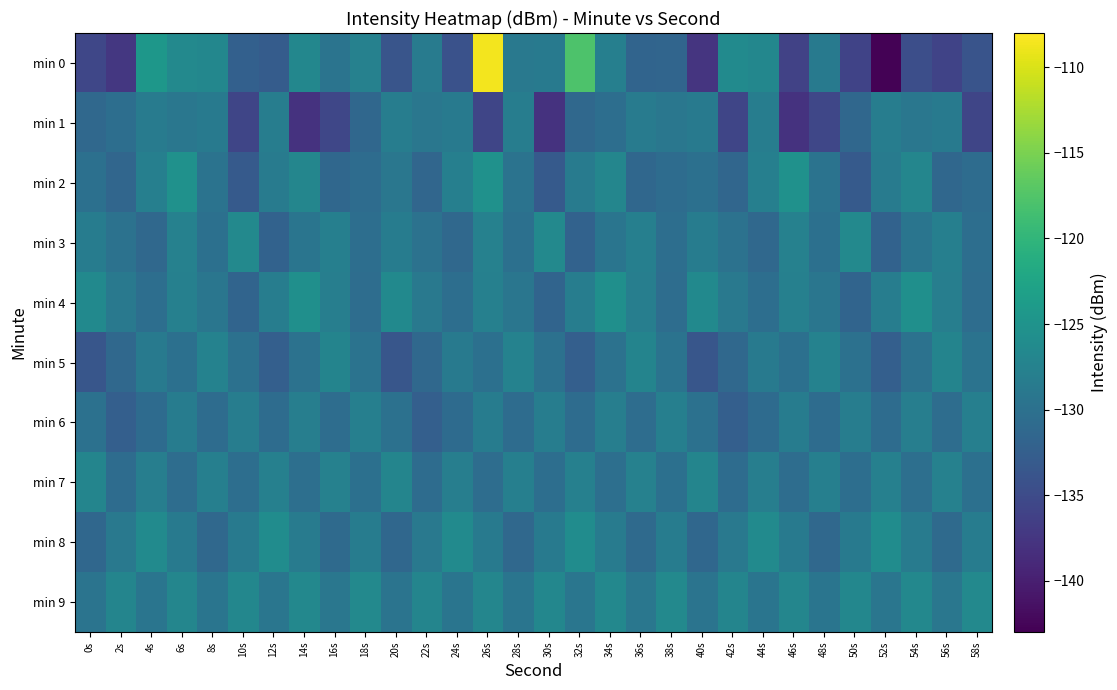

Which series has the largest total across all categories?

min 9